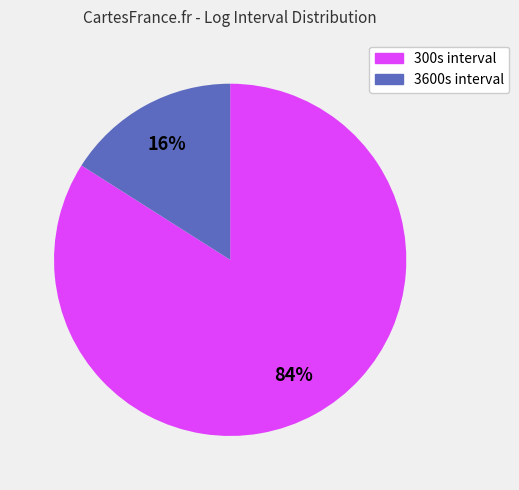

Does any single category account for the majority?

Yes